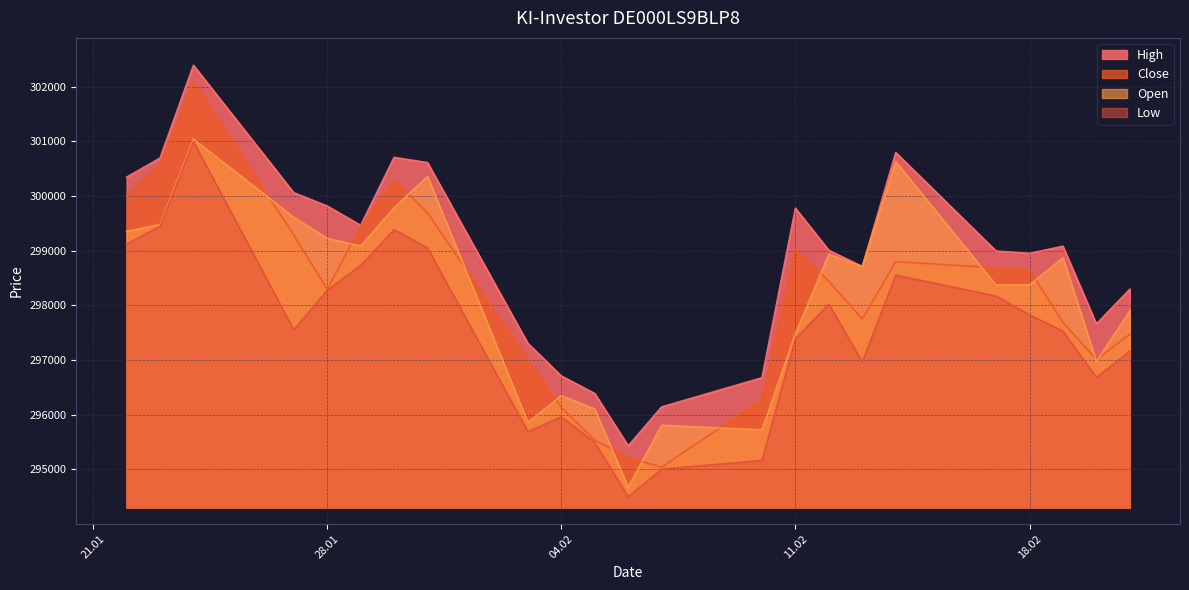

How many data points in Low are less than 297553?

11